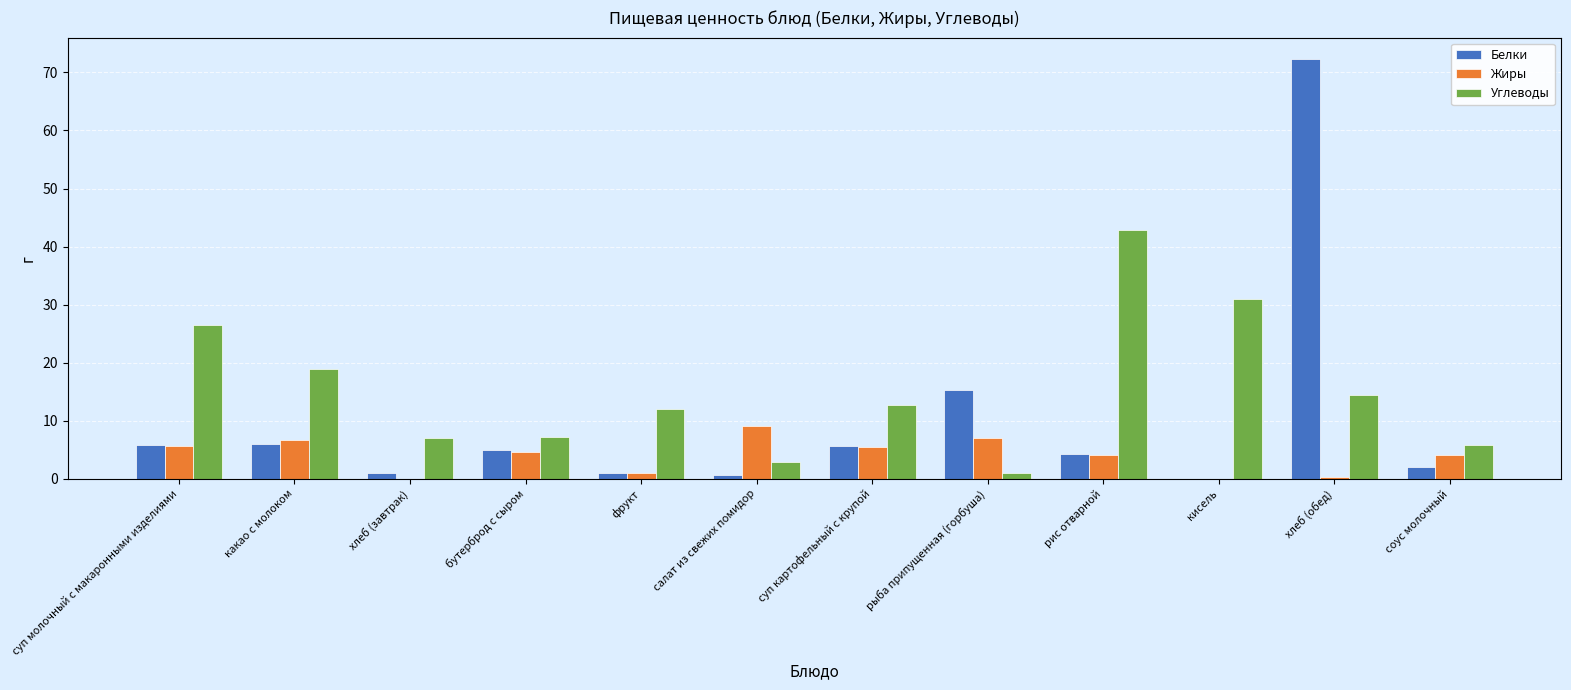

What is the sum of all Белки values?

119.1